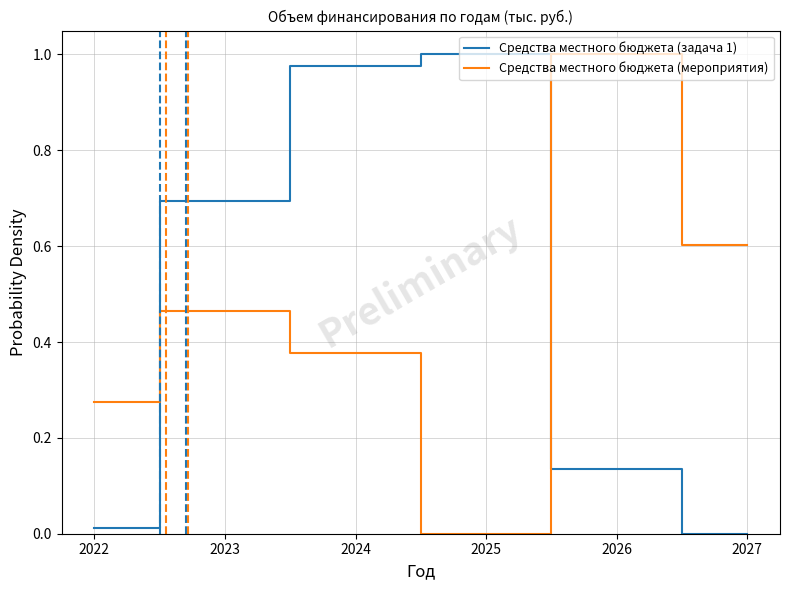

Is it true that Средства местного бюджета (задача 1) equals 1.0 at 2023?

False